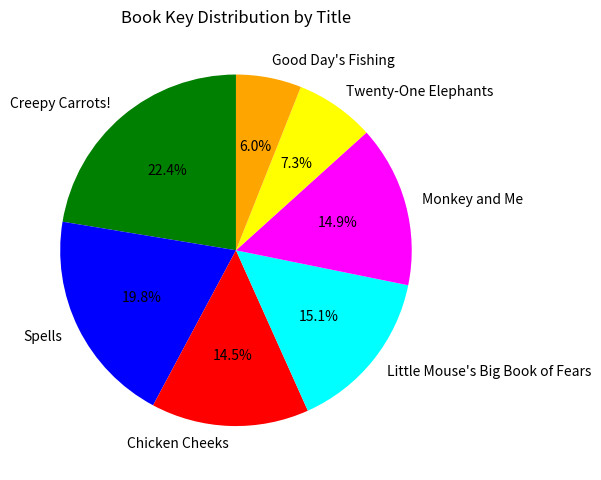

To the nearest percent, what is the difference between the largest and smallest slice percentages?

16%